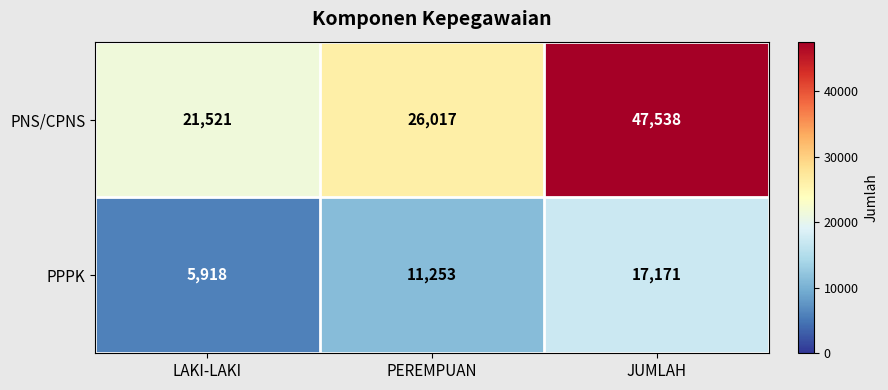

Rank the series by their maximum value, from lowest to highest.

PPPK, PNS/CPNS